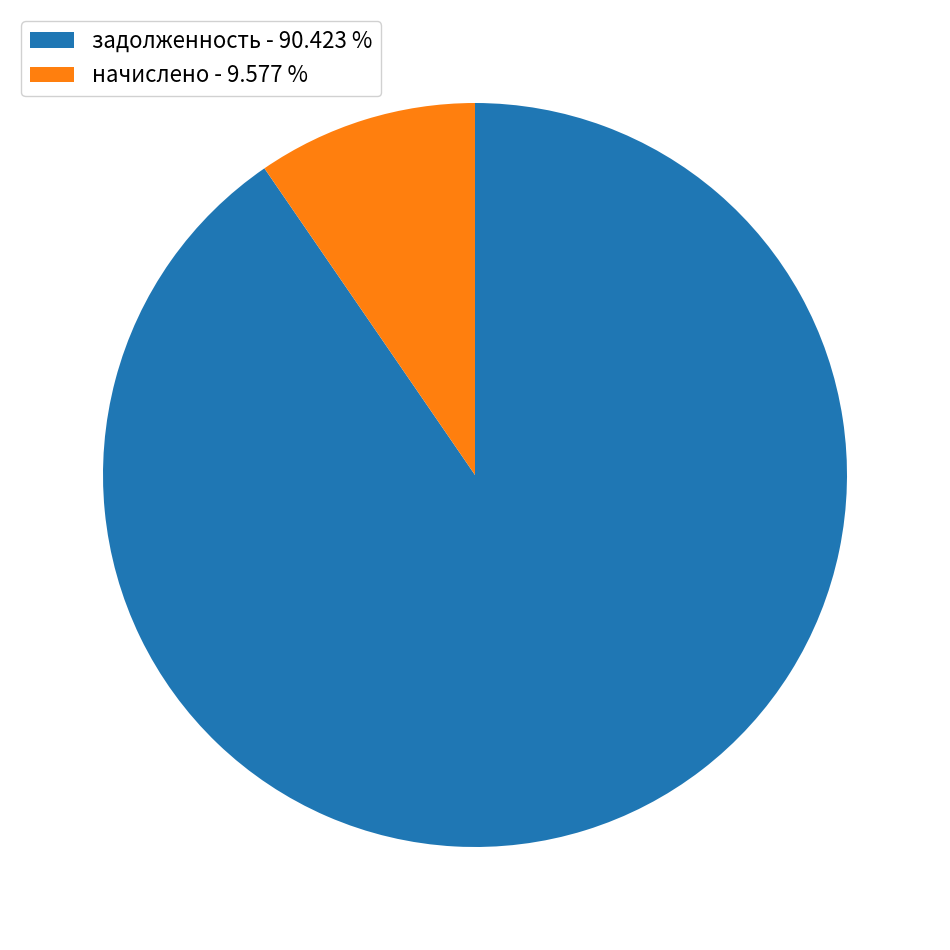

Between начислено - 9.577 % and задолженность - 90.423 %, which is larger?

задолженность - 90.423 %